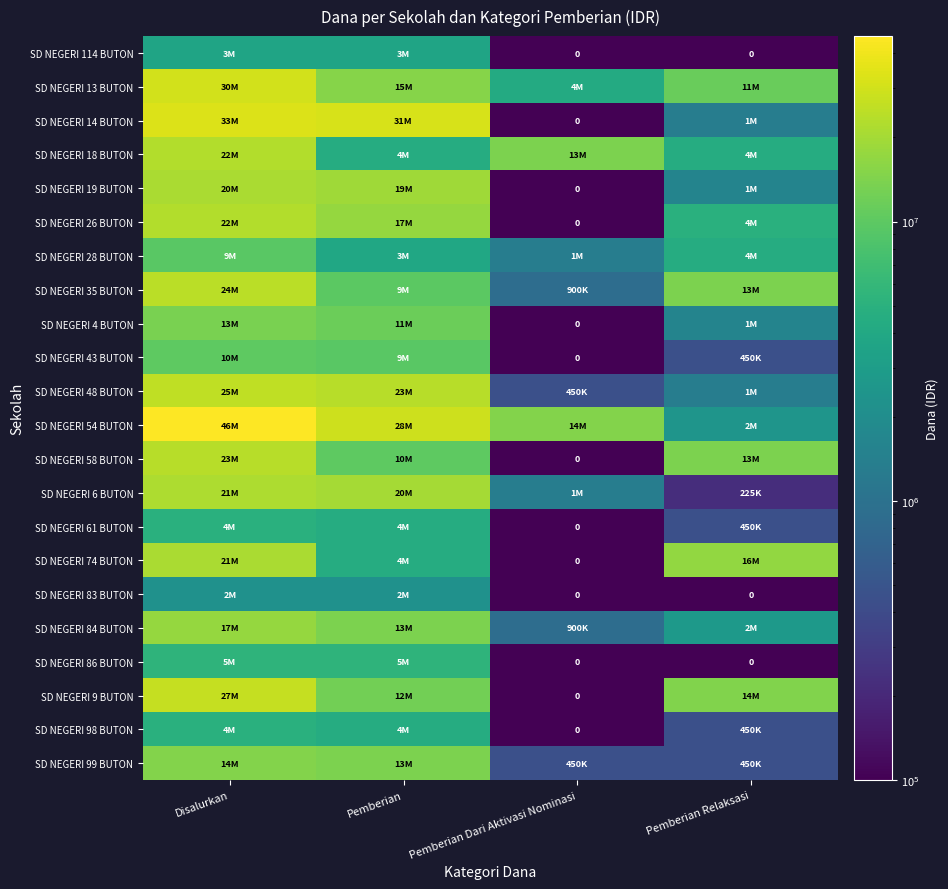

Count the number of categories in the chart.

4